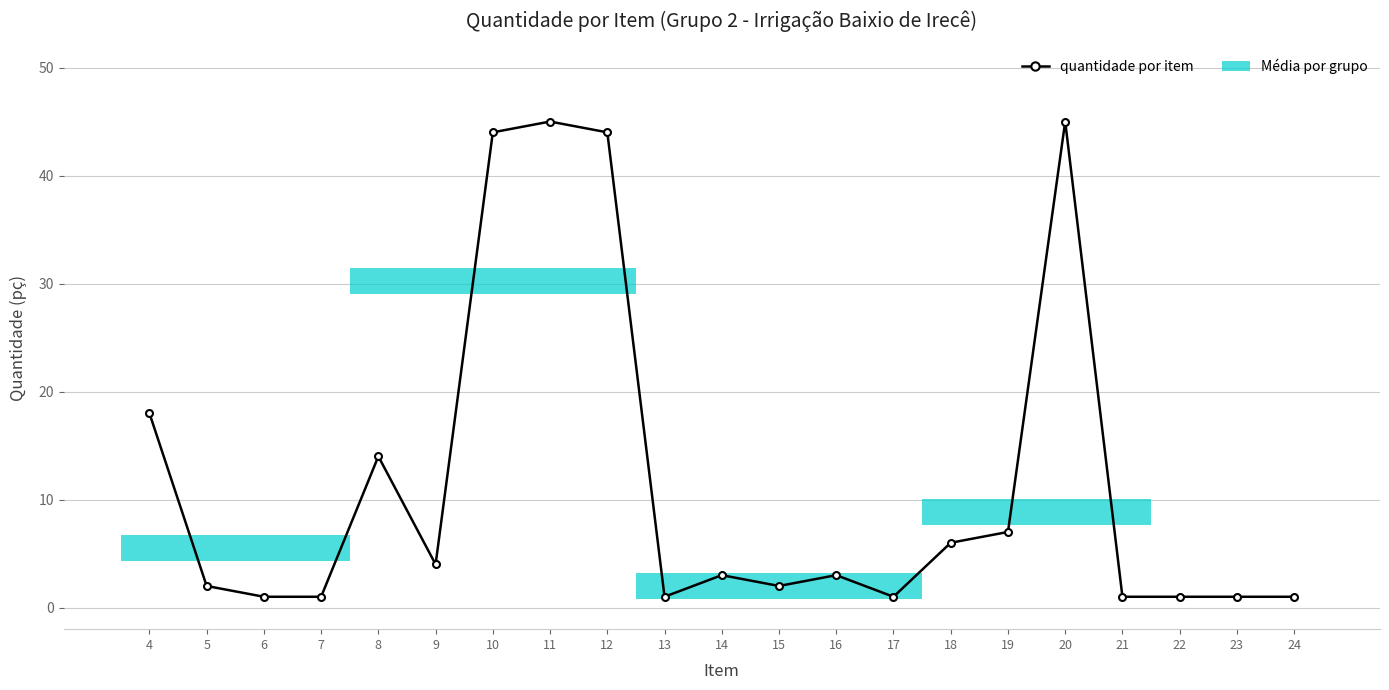

What is the sum of the values at 22 and 6?

2